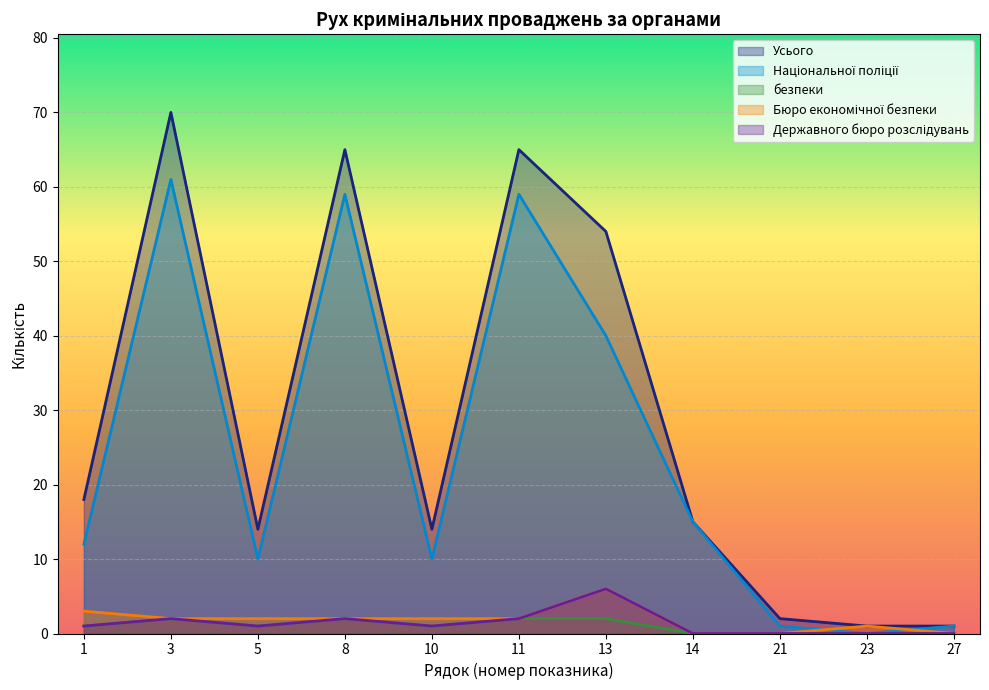

How many lines are shown in the chart?

5